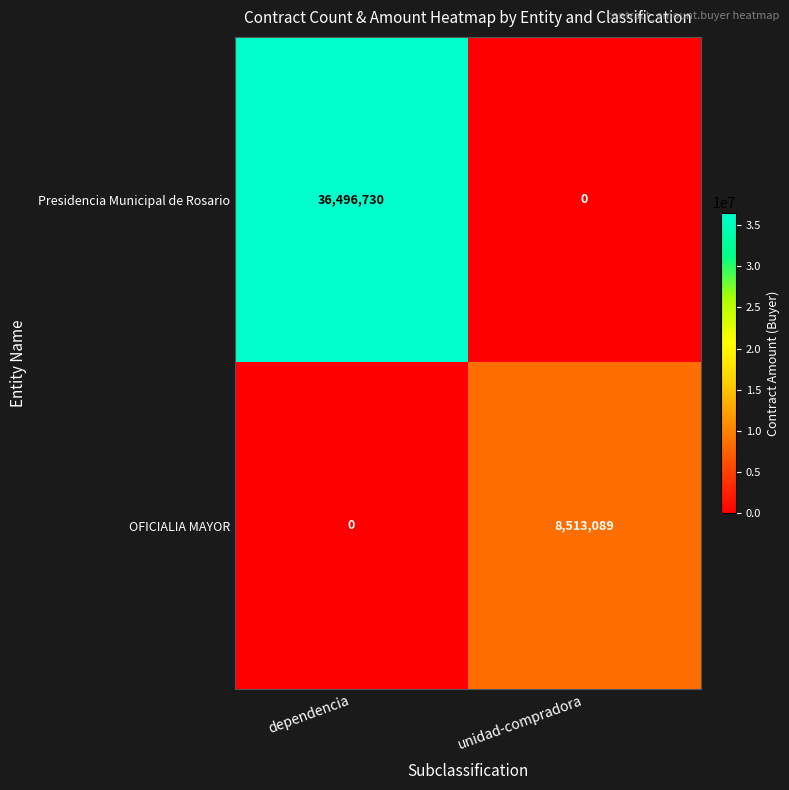

Reading left to right, what are all the values shown in this chart?

Presidencia Municipal de Rosario: dependencia=36496730	unidad-compradora=0
OFICIALIA MAYOR: dependencia=0	unidad-compradora=8513089